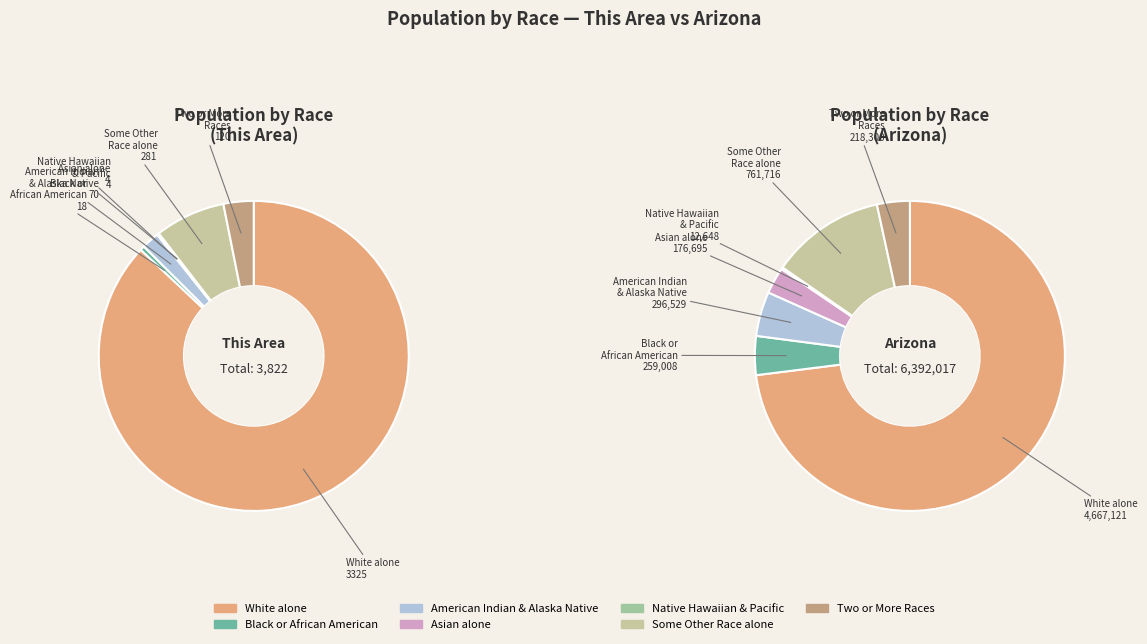

What is the largest slice in the pie chart?

White alone